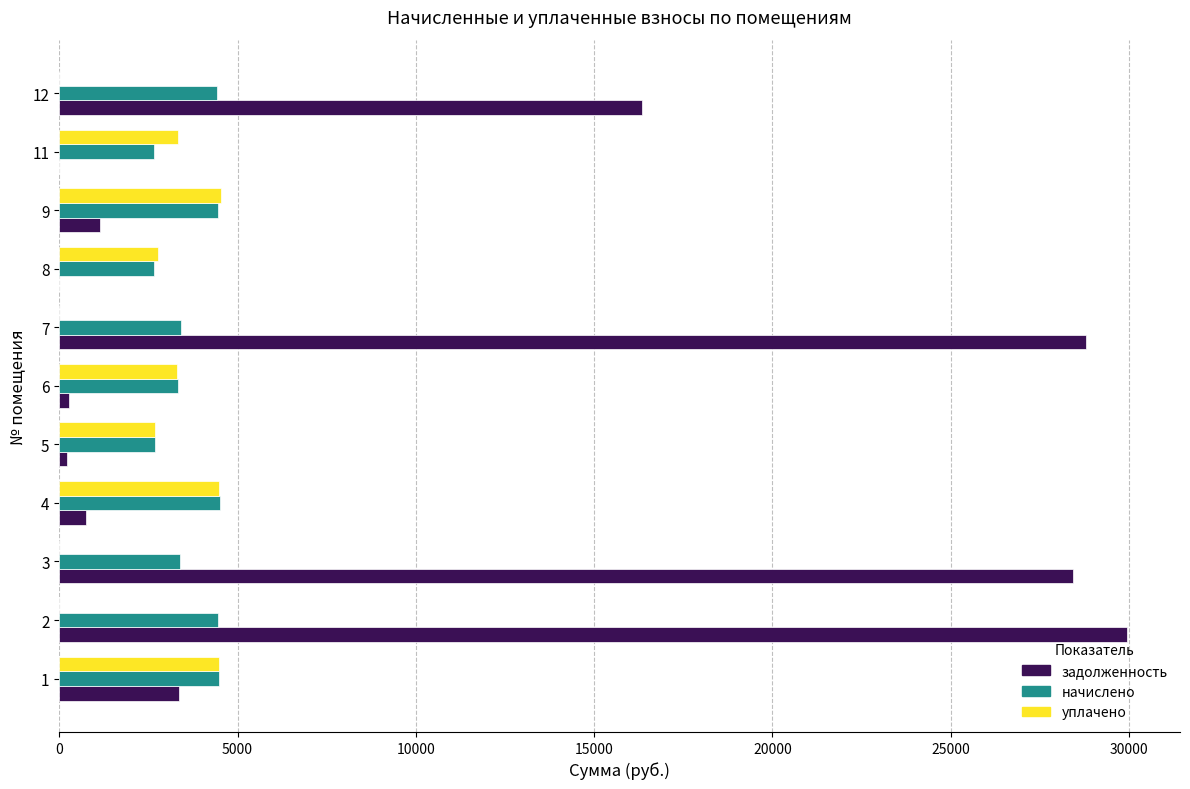

The value of уплачено at 11 is 5233.8. True or false?

False